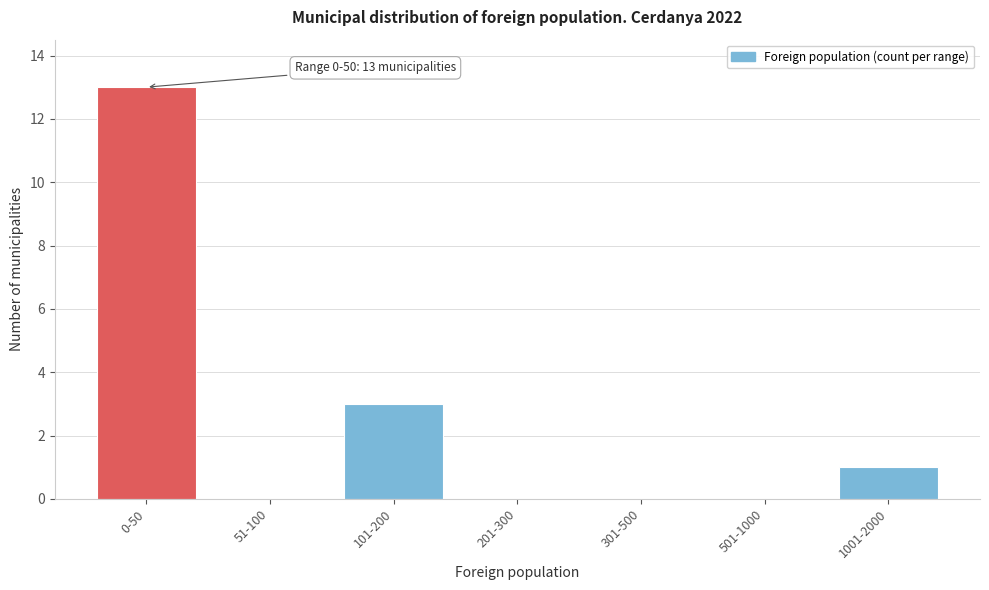

Reading left to right, list all the values displayed in this chart.

0-50=13	51-100=0	101-200=3	201-300=0	301-500=0	501-1000=0	1001-2000=1